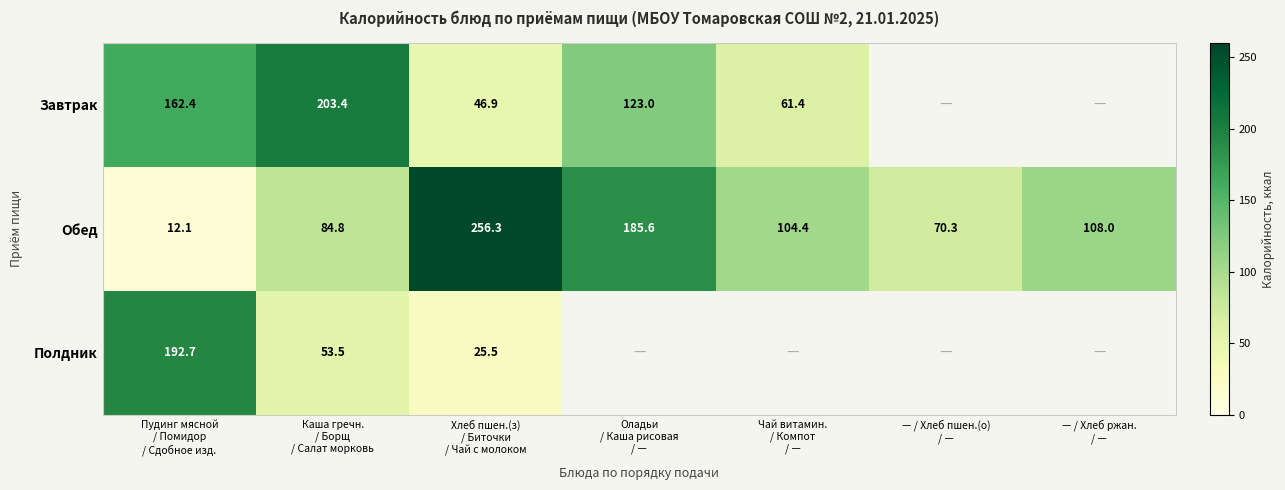

Which has a higher value, Чай витамин.
/ Компот
/ — or Пудинг мясной
/ Помидор
/ Сдобное изд.?

Пудинг мясной
/ Помидор
/ Сдобное изд.